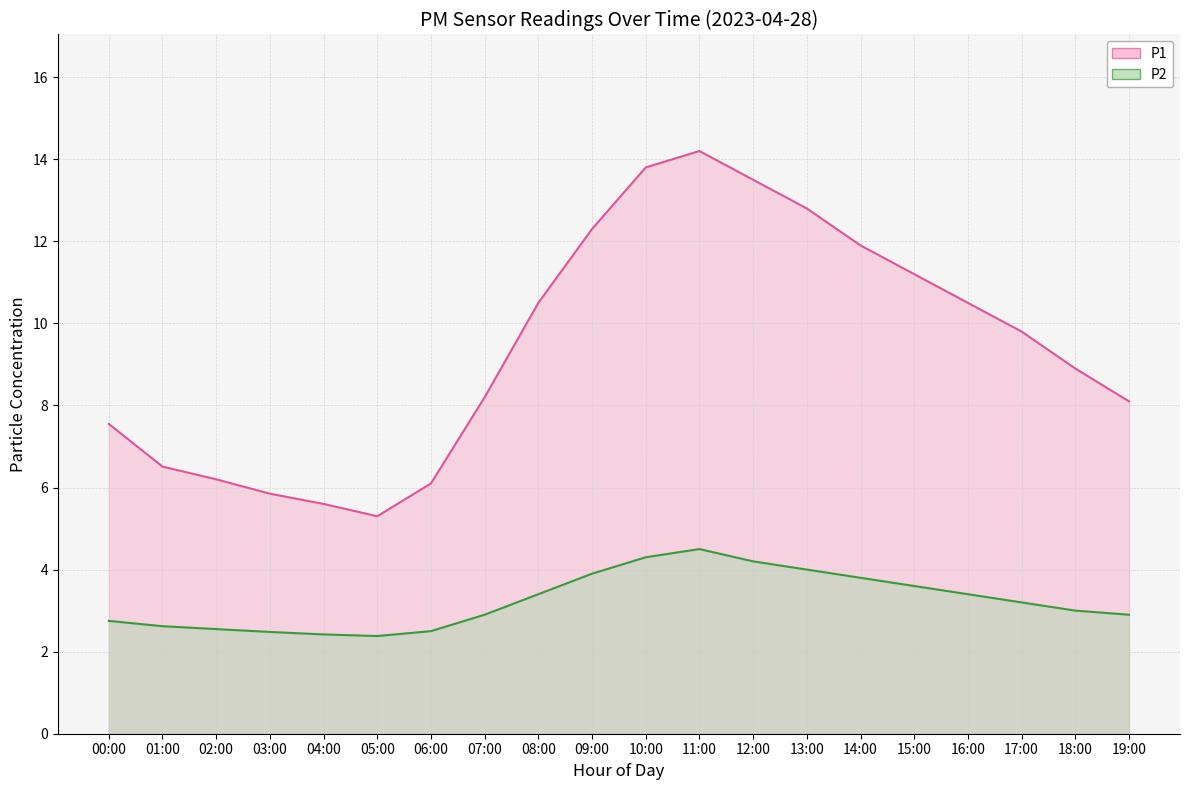

True or false: P1 has more than 1 interior local peaks.

False